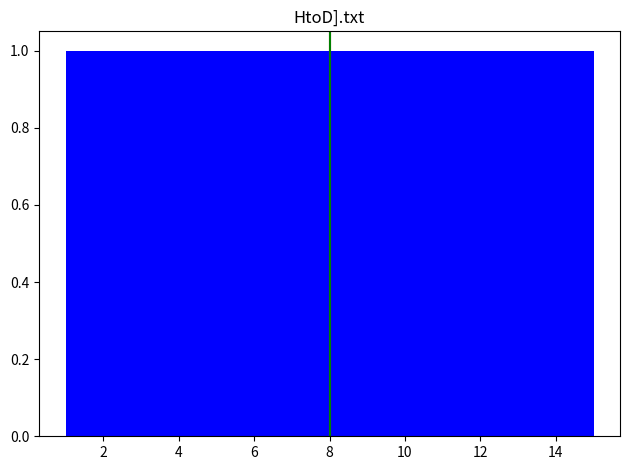

Reading left to right, list every bar in this chart as the range it spans on the x-axis followed by its height. Neither the bar edges nor the heights are printed on the chart, so give them approximately, as read against the axes.

1.0 to 2.0: 1
2.0 to 2.8: 1
2.8 to 3.8: 1
3.8 to 4.8: 1
4.8 to 5.6: 1
5.6 to 6.6: 1
6.6 to 7.6: 1
7.6 to 8.4: 1
8.4 to 9.4: 1
9.4 to 10.4: 1
10.4 to 11.2: 1
11.2 to 12.2: 1
12.2 to 13.2: 1
13.2 to 14.0: 1
14.0 to 15.0: 1